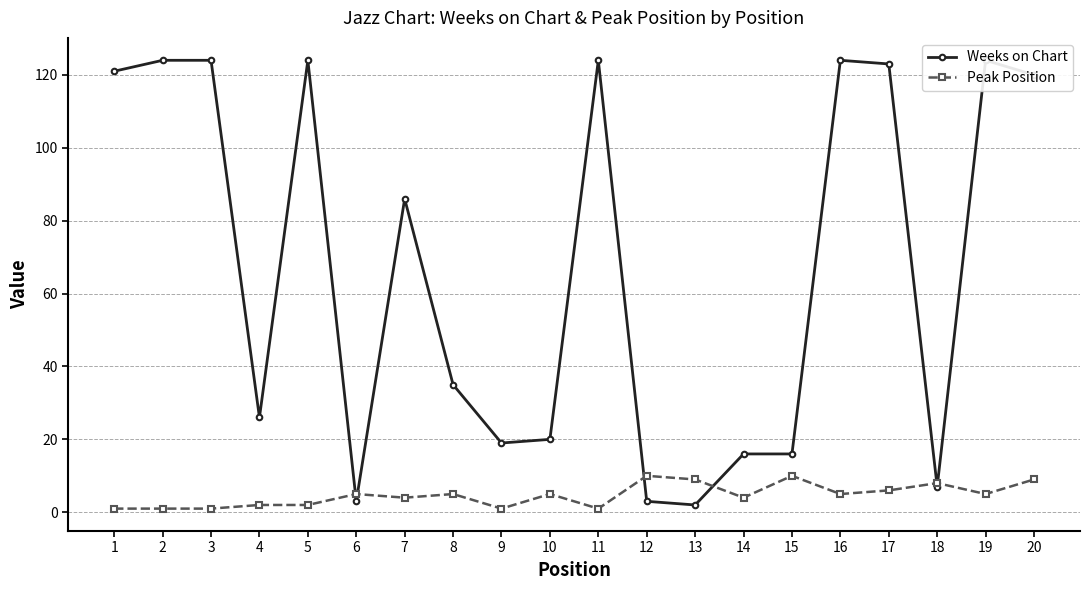

Rank the series by their maximum value, from lowest to highest.

Peak Position, Weeks on Chart